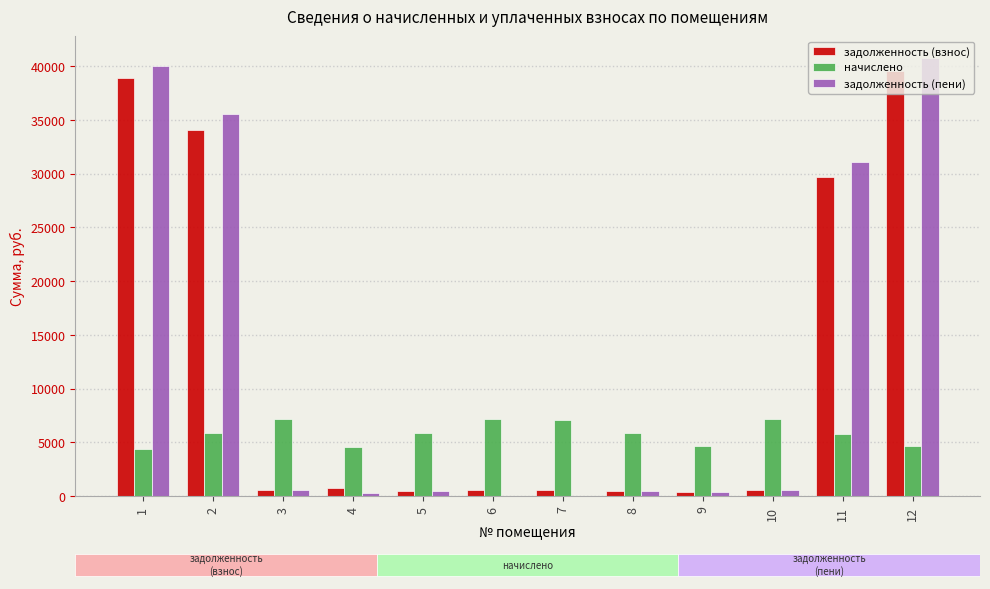

What is the difference between the задолженность (пени) values at 10 and 4?

311.4